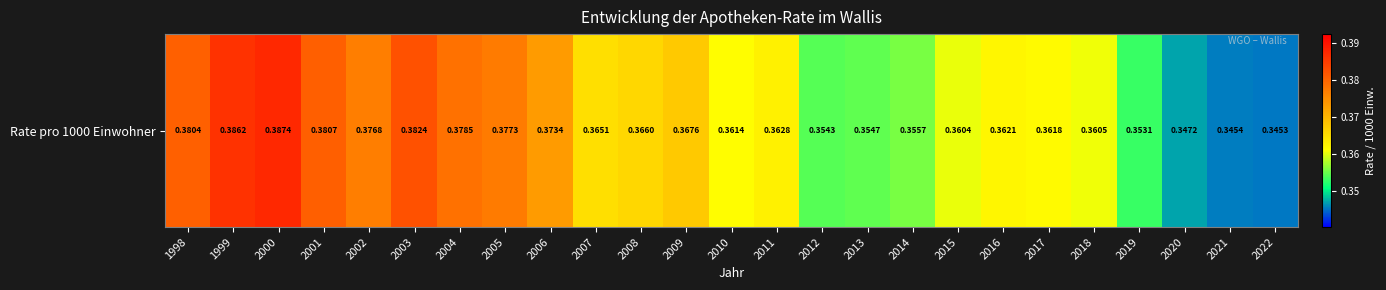

How many categories are shown in the chart?

25